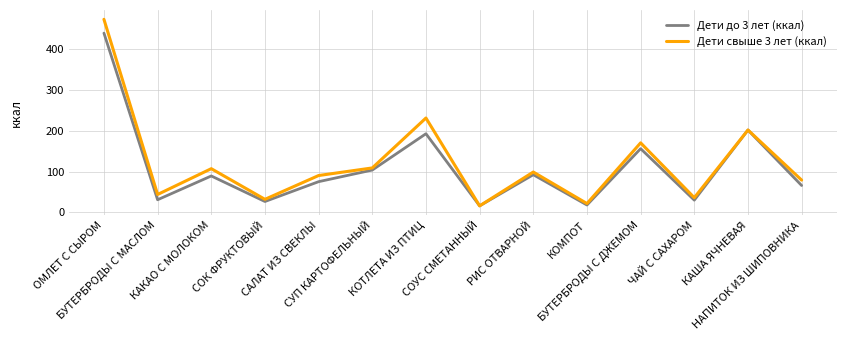

Is it true that Дети свыше 3 лет (ккал) equals 143.1 at КОТЛЕТА ИЗ ПТИЦ?

False